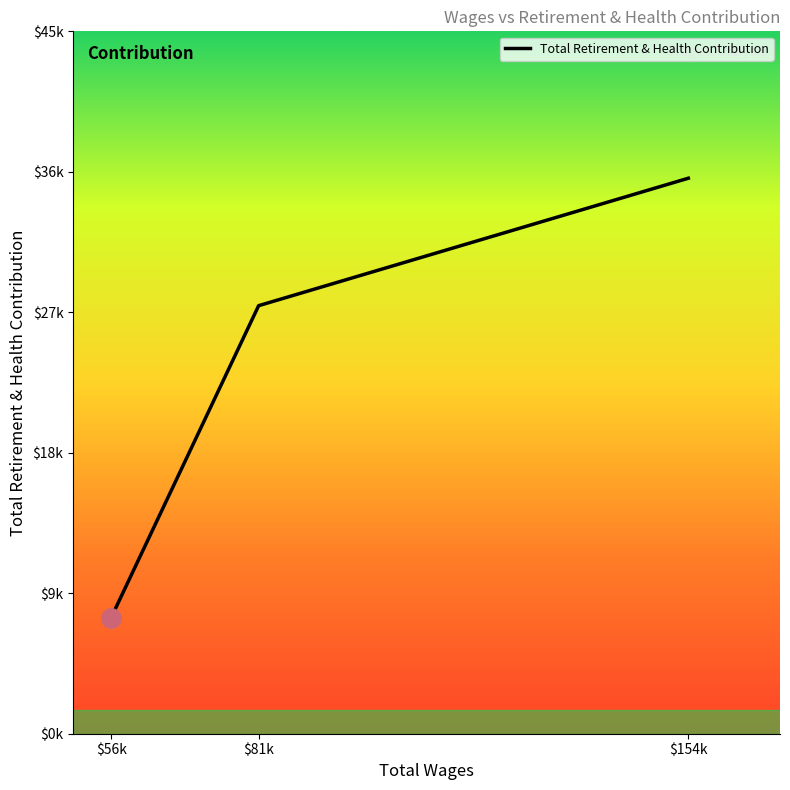

Which category has the lowest value across all series?

$56k